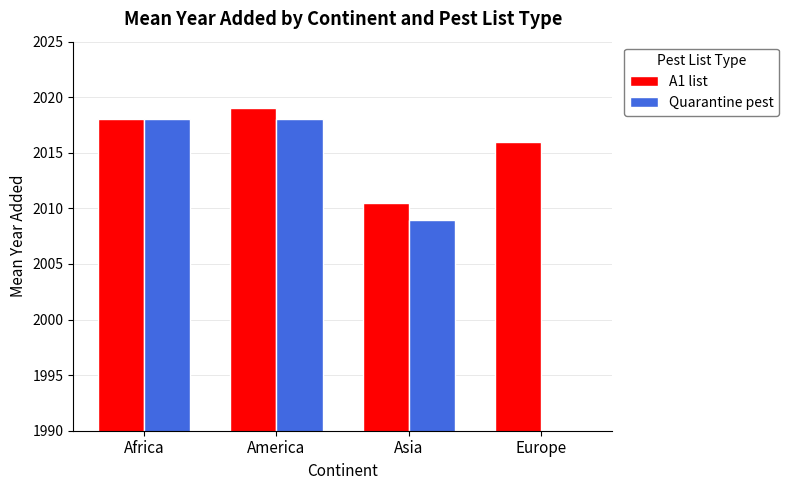

Rank the series by their maximum value, from lowest to highest.

Quarantine pest, A1 list